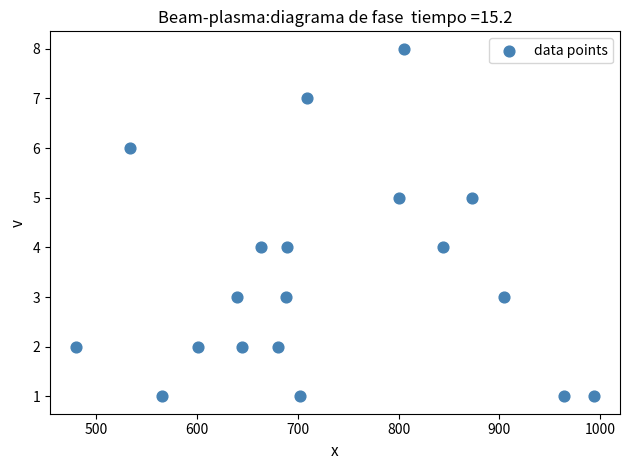

What is the range of X values (max minus min)?

514